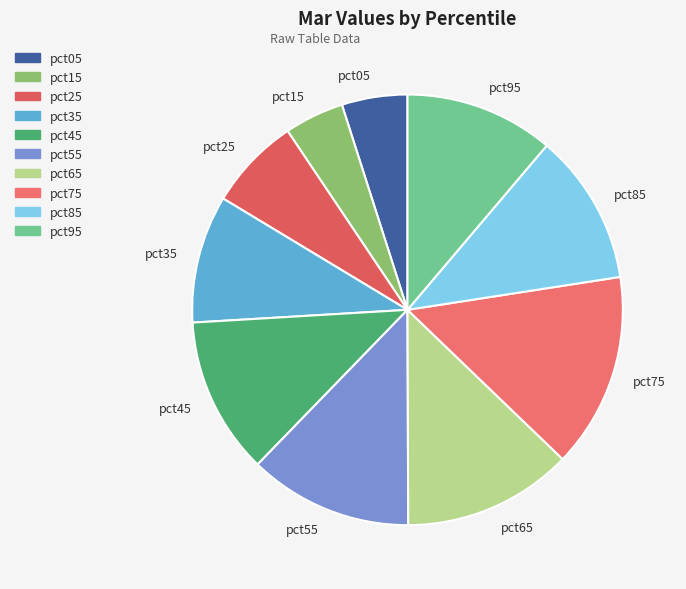

Which has a higher value, pct65 or pct35?

pct65